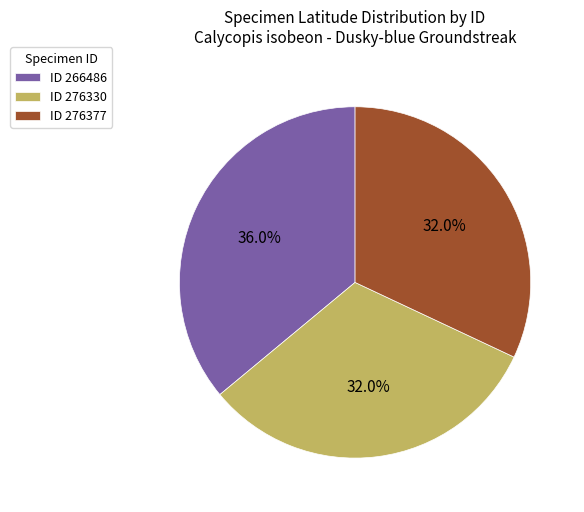

Combined, what portion of the pie is ID 266486 and ID 276330?

68.0%